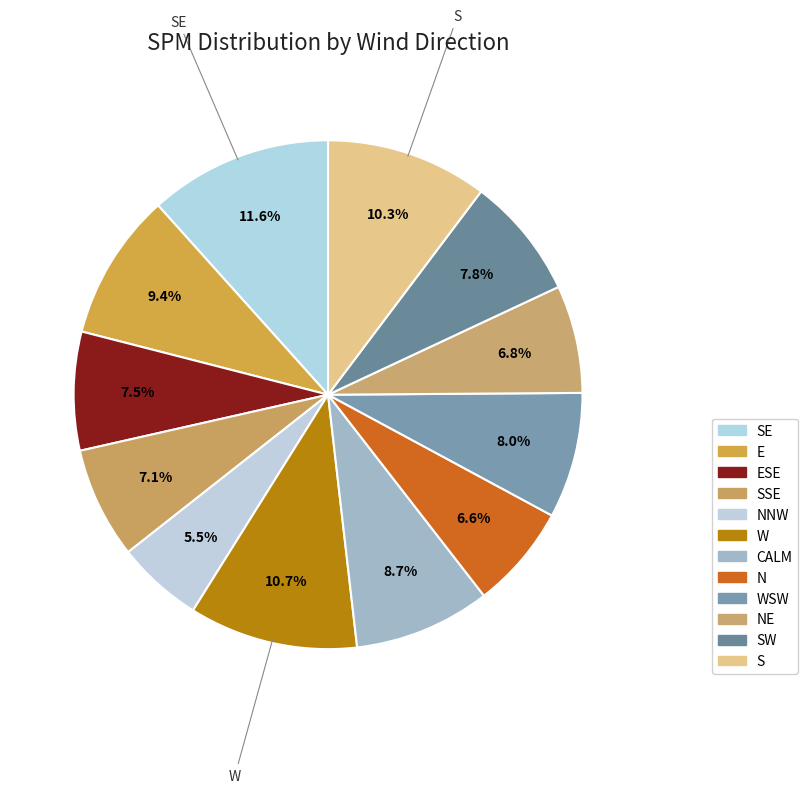

To the nearest percent, what portion does CALM represent?

9%